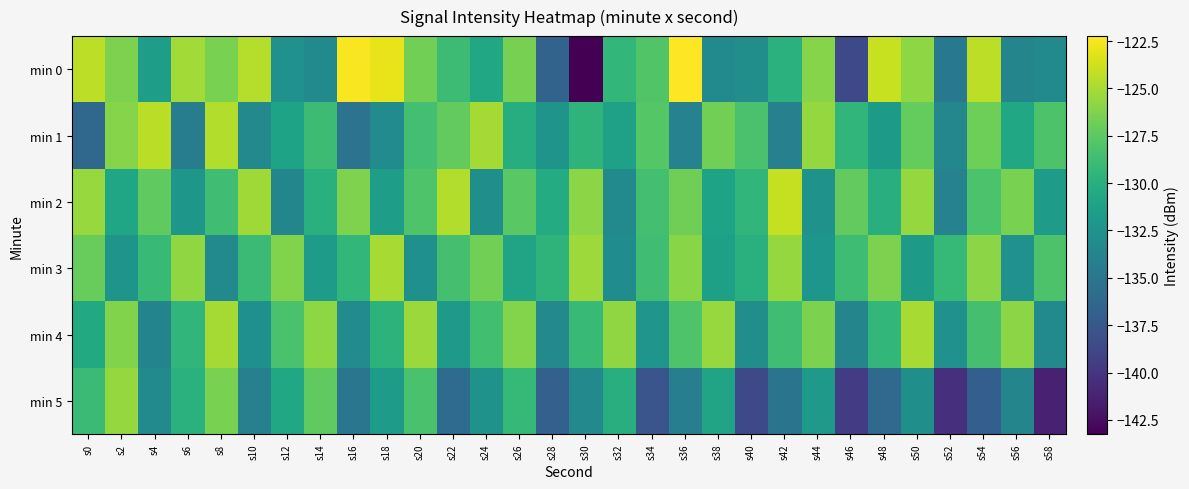

Reading right to left, extract all data points from this chart.

min 0: s58=-133.2	s56=-133.7	s54=-124.3	s52=-134.8	s50=-125.8	s48=-124.0	s46=-138.6	s44=-126.0	s42=-129.8	s40=-132.8	s38=-133.2	s36=-122.2	s34=-128.0	s32=-129.3	s30=-143.2	s28=-136.6	s26=-126.6	s24=-130.7	s22=-128.8	s20=-126.7	s18=-123.0	s16=-122.5	s14=-133.2	s12=-132.7	s10=-124.6	s8=-126.5	s6=-125.2	s4=-131.6	s2=-126.4	s0=-124.3
min 1: s58=-128.1	s56=-130.7	s54=-126.9	s52=-133.5	s50=-127.2	s48=-131.8	s46=-129.4	s44=-125.6	s42=-134.1	s40=-128.3	s38=-126.7	s36=-133.9	s34=-127.8	s32=-131.2	s30=-129.6	s28=-132.4	s26=-130.2	s24=-125.1	s22=-127.3	s20=-128.5	s18=-133.1	s16=-135.3	s14=-128.8	s12=-131.1	s10=-133.4	s8=-124.7	s6=-134.4	s4=-124.4	s2=-126.1	s0=-136.2
min 2: s58=-131.7	s56=-126.5	s54=-128.2	s52=-133.9	s50=-125.6	s48=-130.0	s46=-127.3	s44=-132.5	s42=-124.1	s40=-129.4	s38=-131.1	s36=-126.8	s34=-128.5	s32=-133.2	s30=-125.9	s28=-130.3	s26=-127.6	s24=-132.8	s22=-124.7	s20=-128.0	s18=-131.5	s16=-126.3	s14=-129.9	s12=-133.6	s10=-125.2	s8=-128.7	s6=-132.1	s4=-127.4	s2=-130.8	s0=-125.5
min 3: s58=-128.1	s56=-132.6	s54=-125.9	s52=-129.2	s50=-131.8	s48=-126.4	s46=-128.8	s44=-132.2	s42=-125.6	s40=-129.9	s38=-131.3	s36=-126.0	s34=-128.7	s32=-133.0	s30=-125.3	s28=-129.6	s26=-131.0	s24=-126.7	s22=-128.4	s20=-132.7	s18=-125.0	s16=-129.3	s14=-131.6	s12=-126.2	s10=-128.9	s8=-133.3	s6=-125.7	s4=-129.0	s2=-132.4	s0=-127.1
min 4: s58=-133.2	s56=-125.9	s54=-128.4	s52=-132.6	s50=-125.0	s48=-129.3	s46=-133.7	s44=-126.4	s42=-128.7	s40=-132.9	s38=-125.5	s36=-128.0	s34=-132.3	s32=-125.7	s30=-129.0	s28=-133.4	s26=-126.1	s24=-128.6	s22=-132.0	s20=-125.4	s18=-129.7	s16=-133.1	s14=-125.8	s12=-128.3	s10=-132.7	s8=-125.1	s6=-129.4	s4=-133.8	s2=-126.2	s0=-130.5
min 5: s58=-141.3	s56=-133.7	s54=-137.0	s52=-140.4	s50=-132.8	s48=-136.1	s46=-139.5	s44=-131.9	s42=-135.2	s40=-138.6	s38=-131.0	s36=-134.3	s34=-137.7	s32=-130.1	s30=-133.4	s28=-136.8	s26=-129.2	s24=-132.5	s22=-135.9	s20=-128.3	s18=-131.6	s16=-135.0	s14=-127.4	s12=-130.7	s10=-134.1	s8=-126.5	s6=-129.8	s4=-133.2	s2=-125.6	s0=-128.9